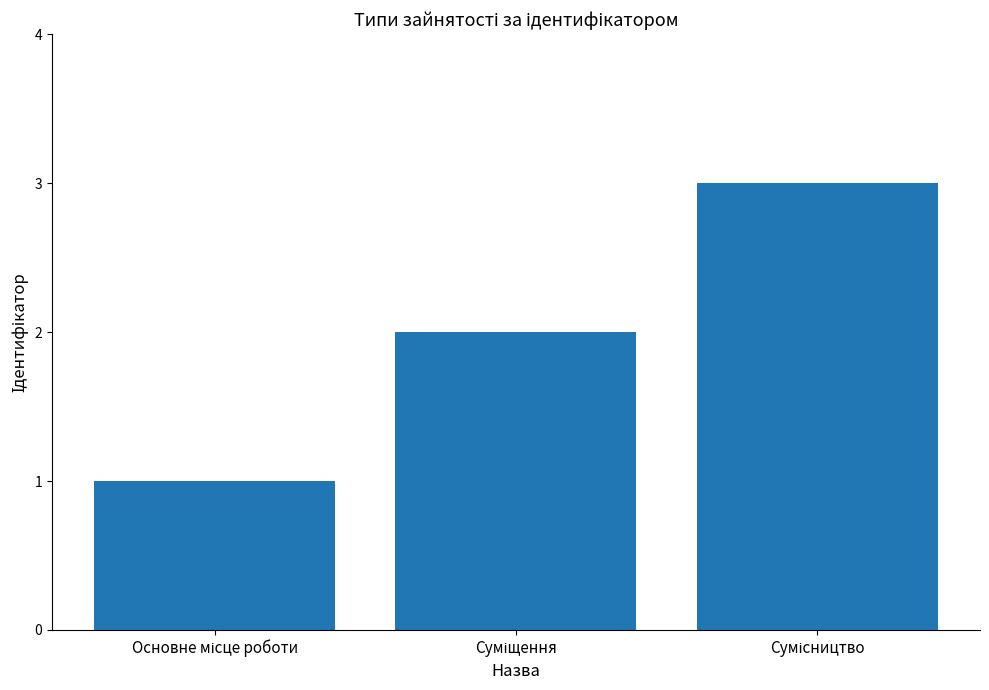

How many bars are there in total?

3